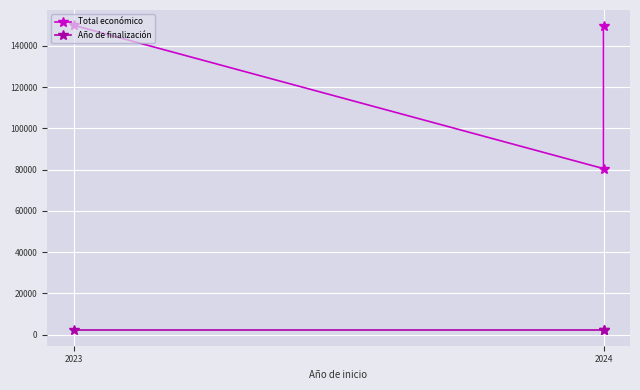

List the series in order of their overall mean, lowest first.

Año de finalización, Total económico